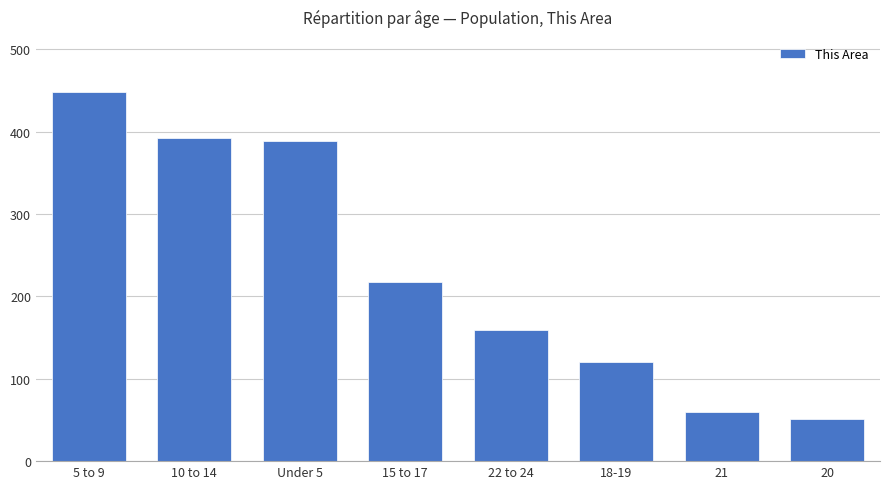

What is the smallest value displayed?

51